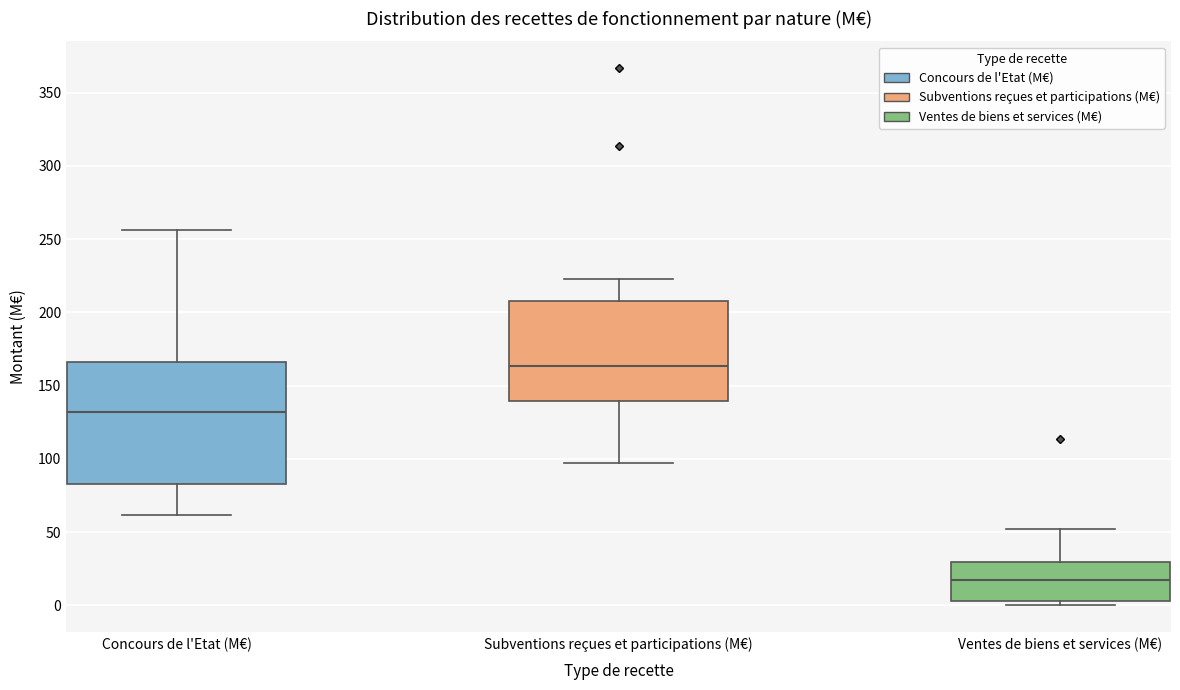

Which box is the tallest, from its lower edge to its upper edge?

Concours de l'Etat (M€)